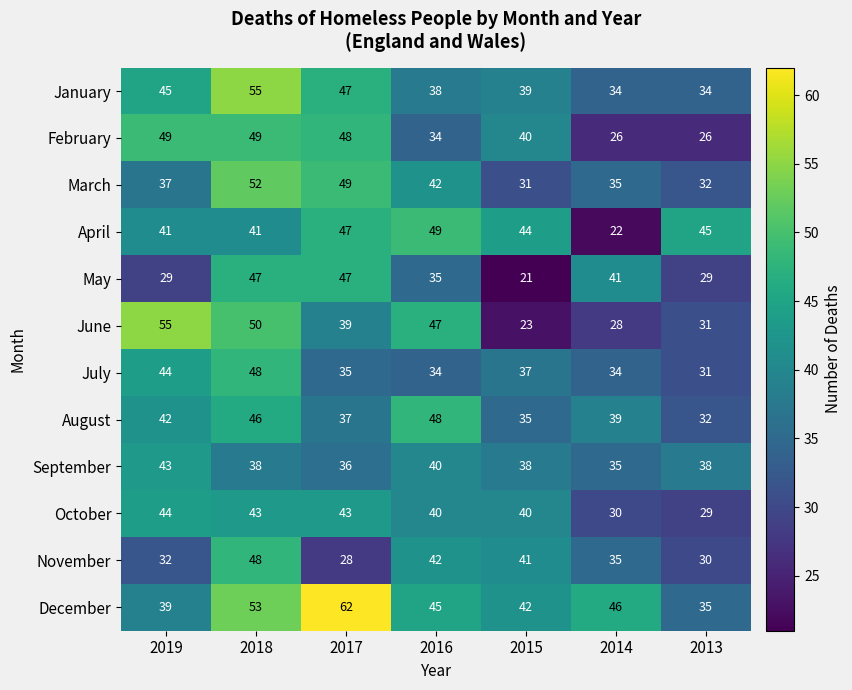

At which category does the chart reach its minimum across all series?

2015